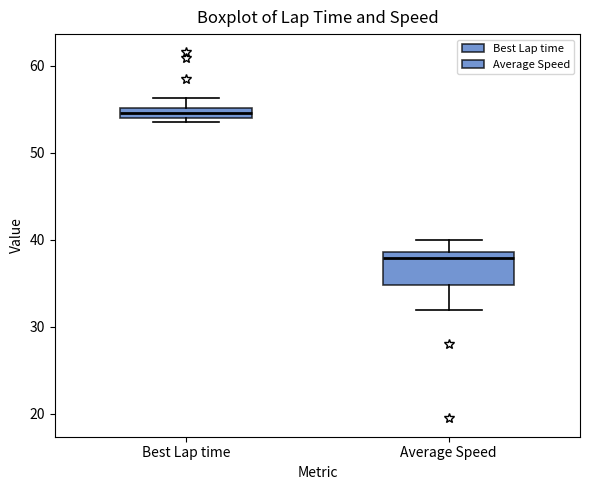

Where is the upper edge of the box for Average Speed on the y-axis? The values are not printed on the chart, so give them approximately, as read against the axis.

39